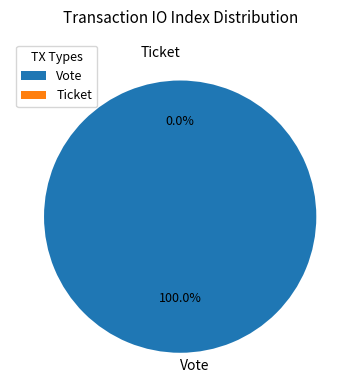

To the nearest percent, what is the difference between the Vote and Ticket slice percentages?

100%